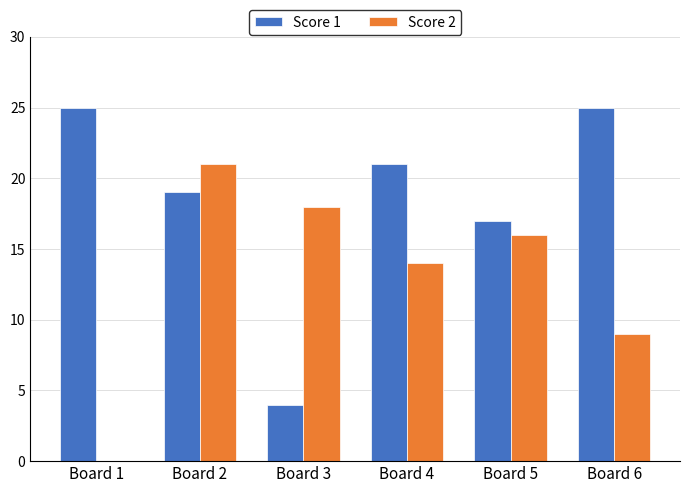

What is the approximate value of Score 2 at Board 4?

14